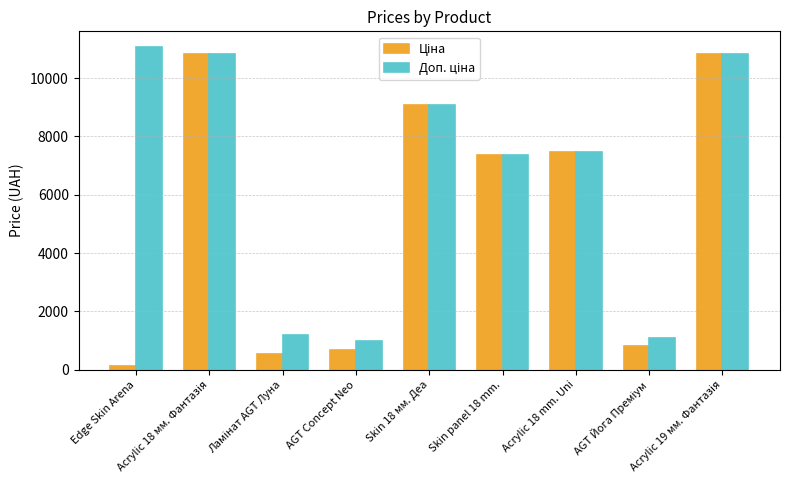

At how many categories does at least one series exceed 1891?

6